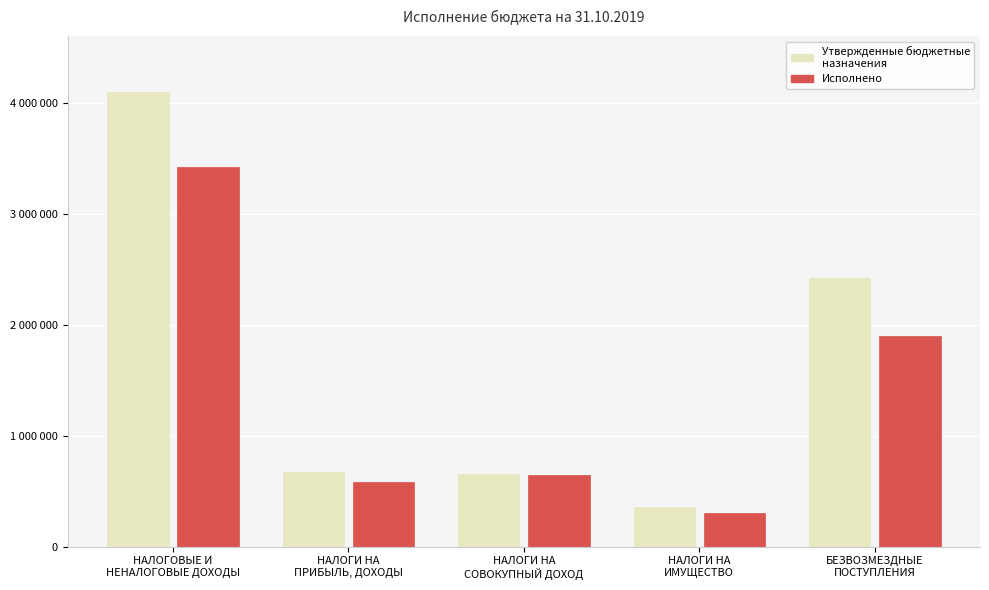

Reading left to right, list all the values displayed in this chart.

Утвержденные бюджетные назначения: 4099200.0	668800.0	650000.0	360000.0	2420400.0
Исполнено: 3420364.0	578482.3	646549.2	301743.5	1893589.0